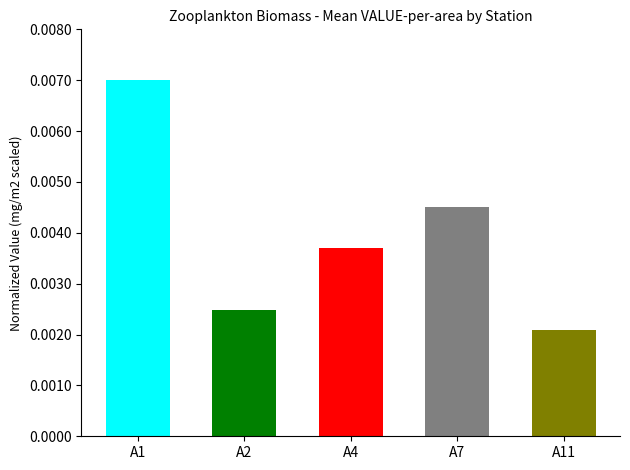

Rank the categories by value from lowest to highest.

A11, A2, A4, A7, A1